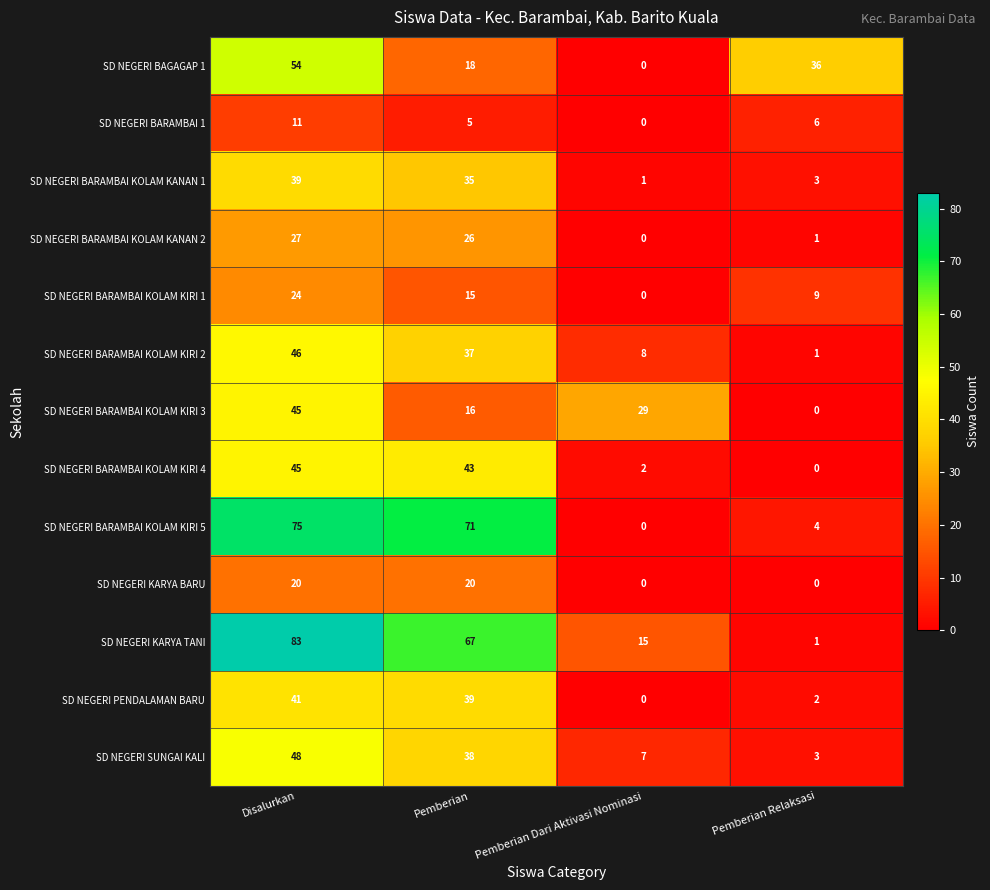

What is the spread (max minus min) of values at Pemberian Relaksasi?

36